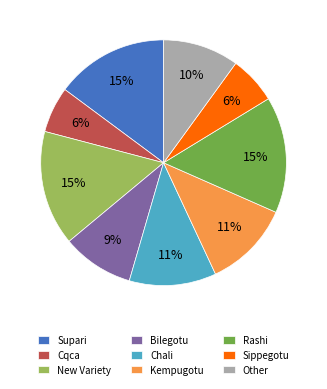

Do Bilegotu and Supari together represent more than half of the pie?

No